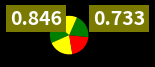

How many segments does this pie chart have?

5